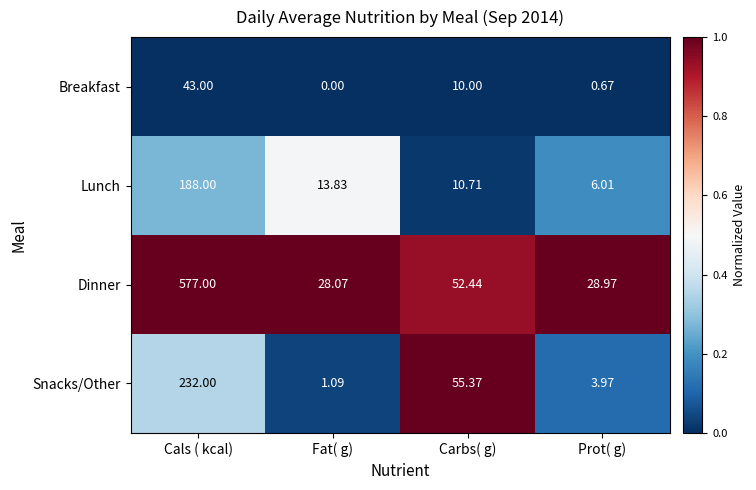

Which series has the largest total across all categories?

Dinner